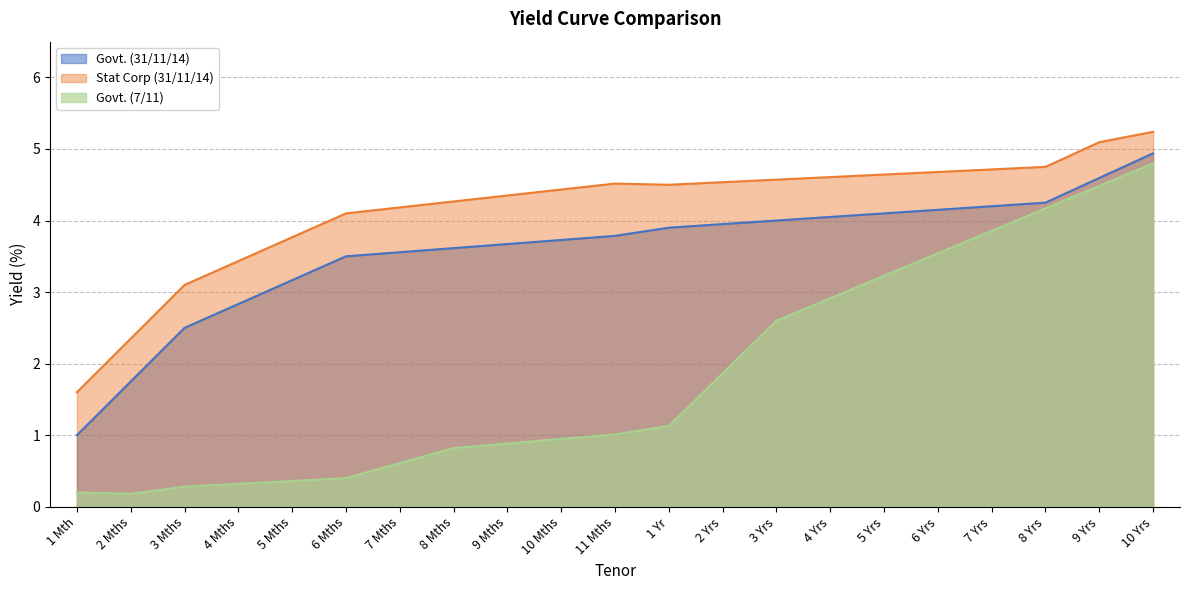

True or false: Govt. (31/11/14) has a value of 4.0 at 2 Yrs.

True